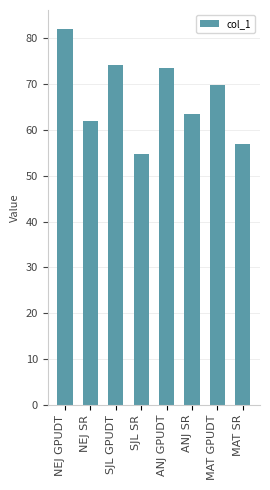

Reading left to right, list all the values displayed in this chart.

82.1	62.0	74.2	54.7	73.5	63.4	69.8	57.0